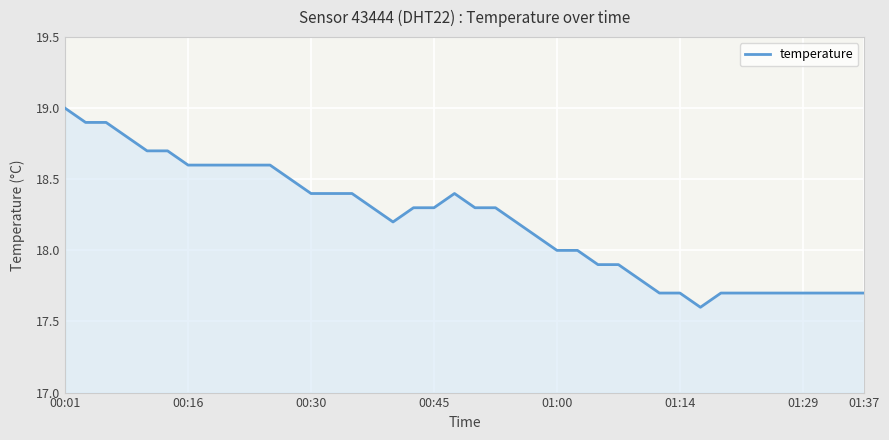

What is the difference between the maximum and minimum values?

1.4